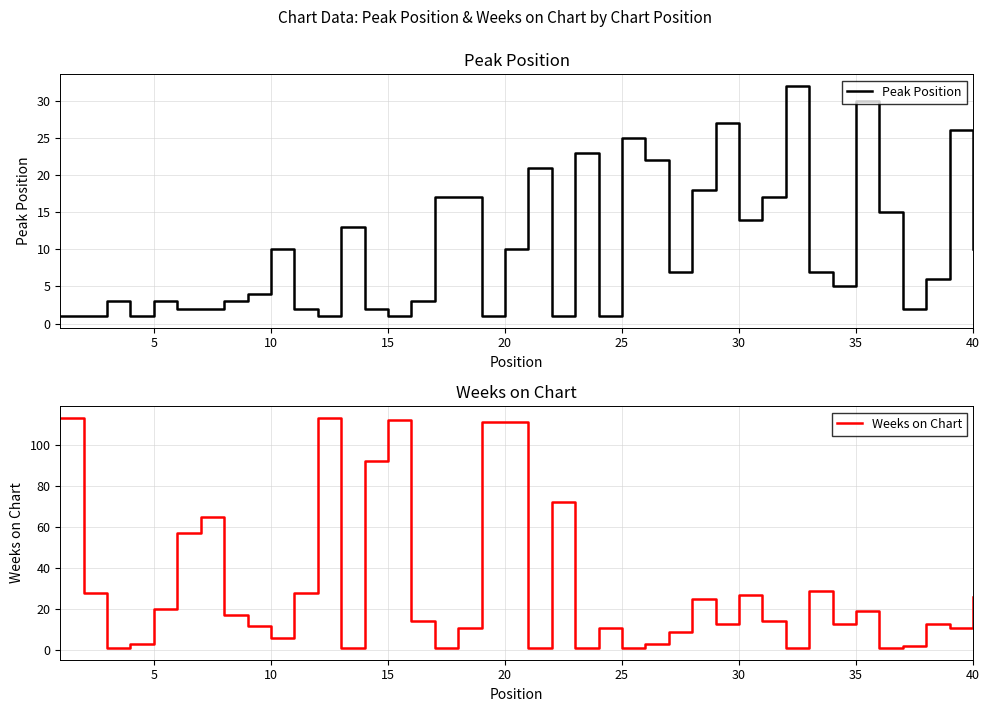

Count the number of data series in this chart.

2